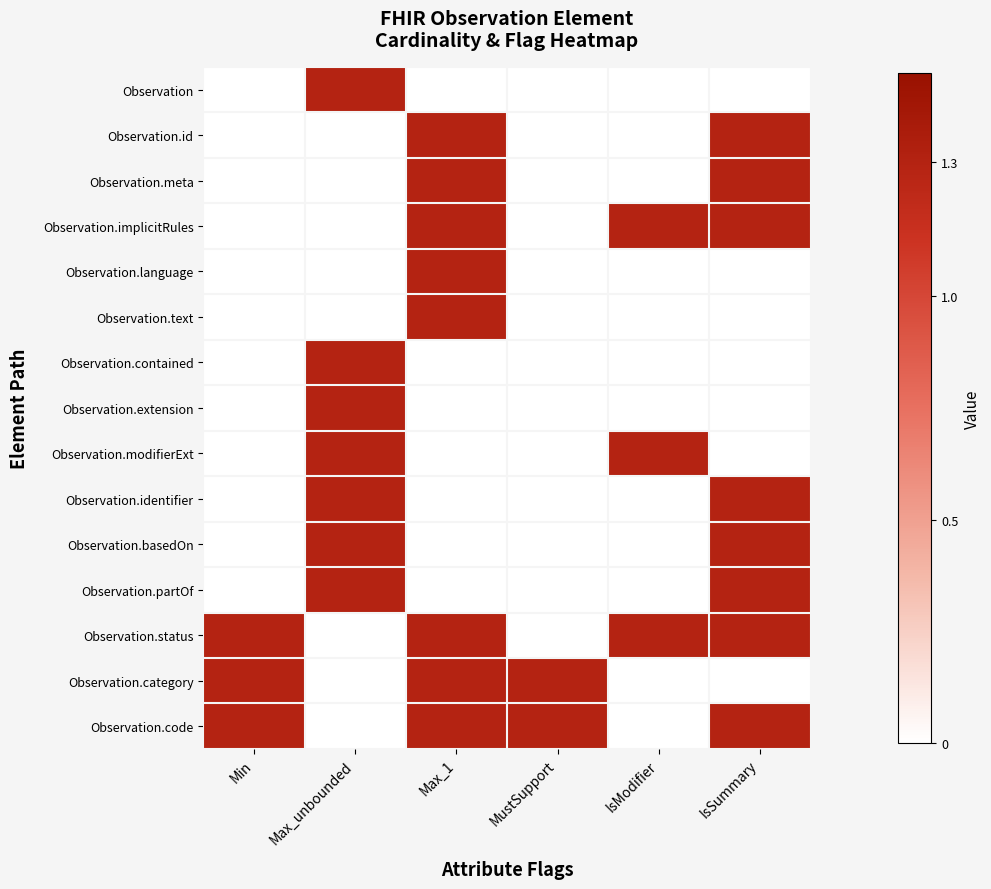

Reading left to right, extract all data points from this chart.

Observation: Min=0.0	Max_unbounded=1.3	Max_1=0.0	MustSupport=0.0	IsModifier=0.0	IsSummary=0.0
Observation.id: Min=0.0	Max_unbounded=0.0	Max_1=1.3	MustSupport=0.0	IsModifier=0.0	IsSummary=1.3
Observation.meta: Min=0.0	Max_unbounded=0.0	Max_1=1.3	MustSupport=0.0	IsModifier=0.0	IsSummary=1.3
Observation.implicitRules: Min=0.0	Max_unbounded=0.0	Max_1=1.3	MustSupport=0.0	IsModifier=1.3	IsSummary=1.3
Observation.language: Min=0.0	Max_unbounded=0.0	Max_1=1.3	MustSupport=0.0	IsModifier=0.0	IsSummary=0.0
Observation.text: Min=0.0	Max_unbounded=0.0	Max_1=1.3	MustSupport=0.0	IsModifier=0.0	IsSummary=0.0
Observation.contained: Min=0.0	Max_unbounded=1.3	Max_1=0.0	MustSupport=0.0	IsModifier=0.0	IsSummary=0.0
Observation.extension: Min=0.0	Max_unbounded=1.3	Max_1=0.0	MustSupport=0.0	IsModifier=0.0	IsSummary=0.0
Observation.modifierExt: Min=0.0	Max_unbounded=1.3	Max_1=0.0	MustSupport=0.0	IsModifier=1.3	IsSummary=0.0
Observation.identifier: Min=0.0	Max_unbounded=1.3	Max_1=0.0	MustSupport=0.0	IsModifier=0.0	IsSummary=1.3
Observation.basedOn: Min=0.0	Max_unbounded=1.3	Max_1=0.0	MustSupport=0.0	IsModifier=0.0	IsSummary=1.3
Observation.partOf: Min=0.0	Max_unbounded=1.3	Max_1=0.0	MustSupport=0.0	IsModifier=0.0	IsSummary=1.3
Observation.status: Min=1.3	Max_unbounded=0.0	Max_1=1.3	MustSupport=0.0	IsModifier=1.3	IsSummary=1.3
Observation.category: Min=1.3	Max_unbounded=0.0	Max_1=1.3	MustSupport=1.3	IsModifier=0.0	IsSummary=0.0
Observation.code: Min=1.3	Max_unbounded=0.0	Max_1=1.3	MustSupport=1.3	IsModifier=0.0	IsSummary=1.3